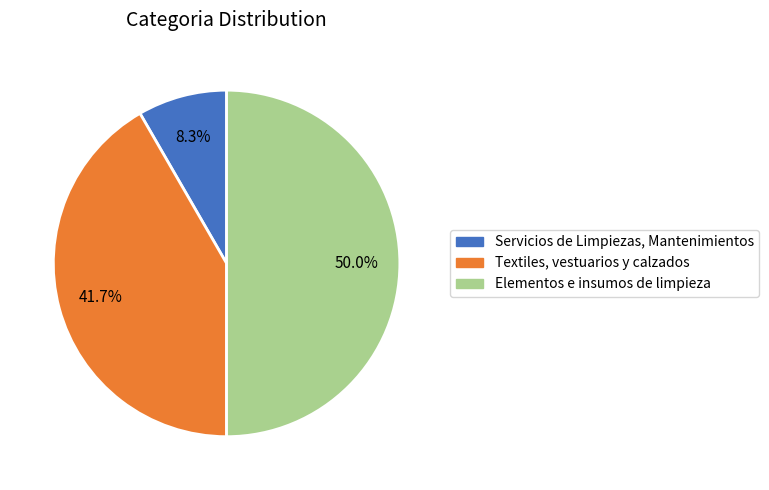

How many segments does this pie chart have?

3